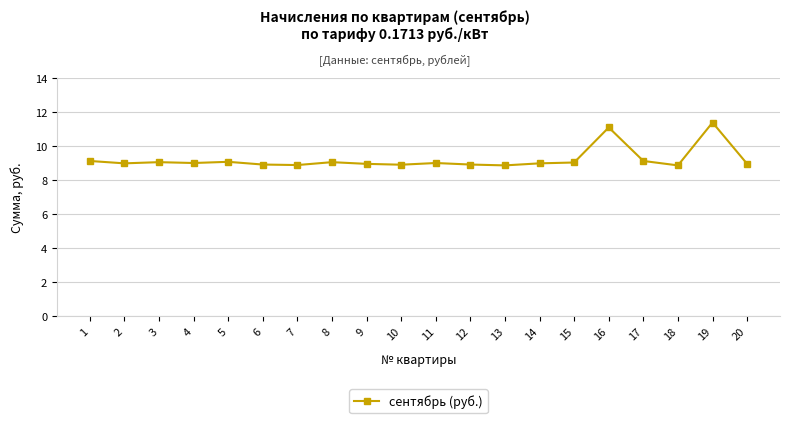

What is the value of the 2nd point from the left?

9.0